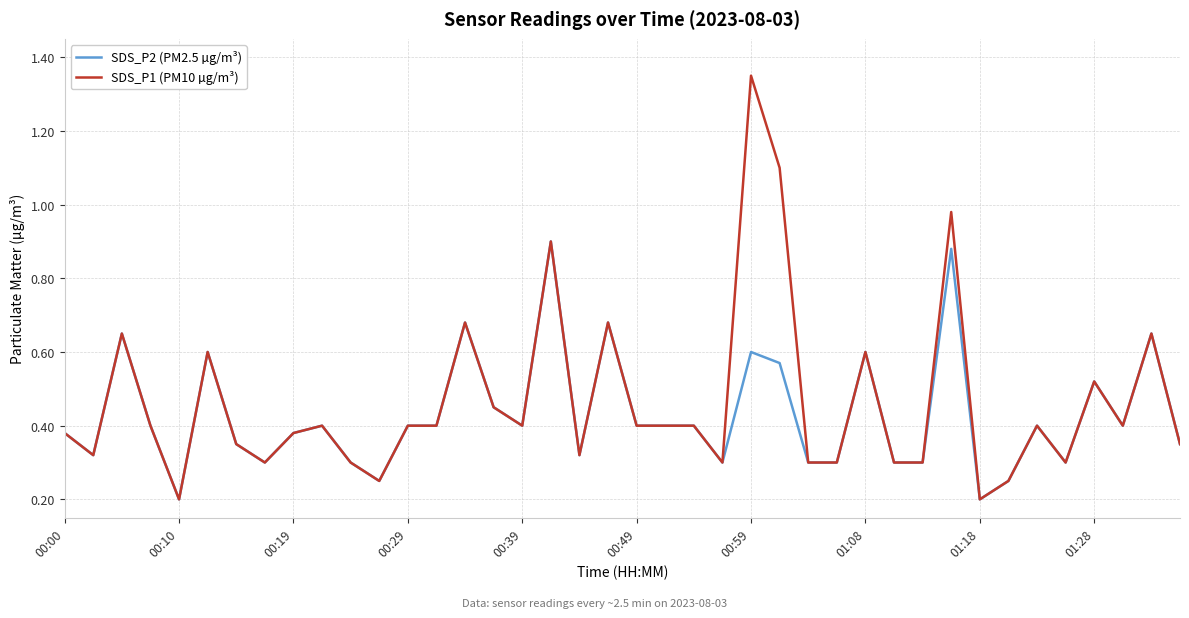

Rank the series by their maximum value, from lowest to highest.

SDS_P2 (PM2.5 µg/m³), SDS_P1 (PM10 µg/m³)